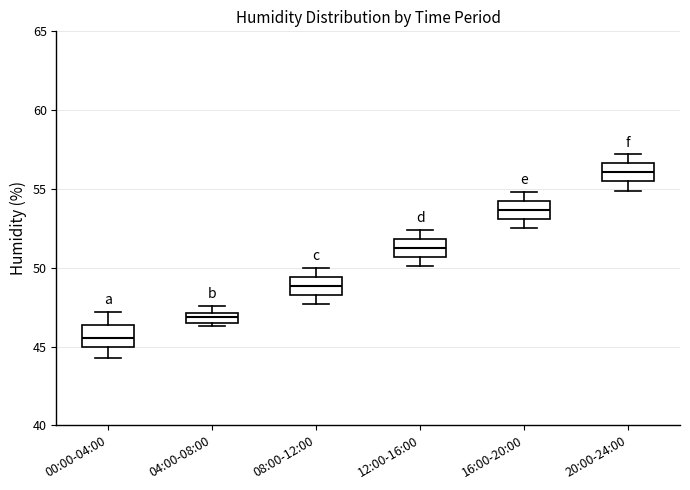

Which box has the lowest median line?

00:00-04:00